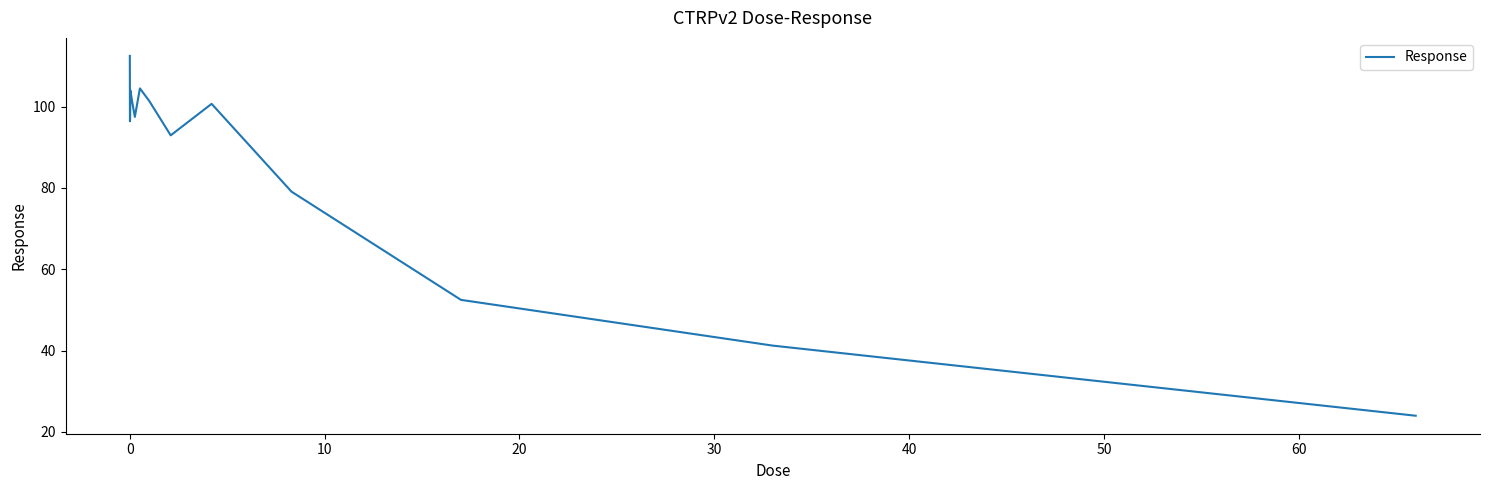

What is the difference between the maximum and minimum values?

88.5